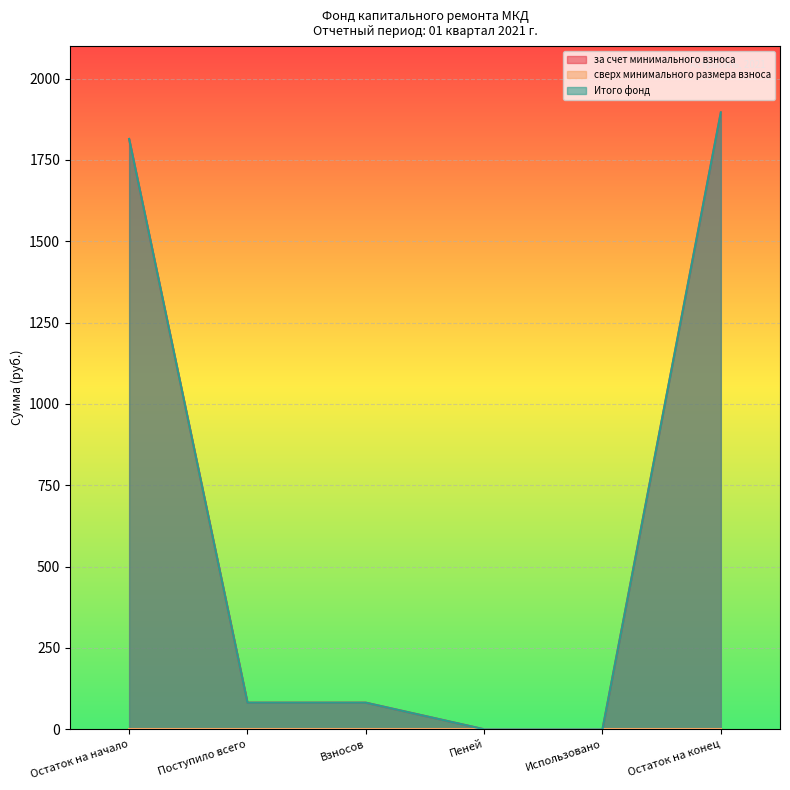

What is the label of the 5th point from the right?

Поступило всего